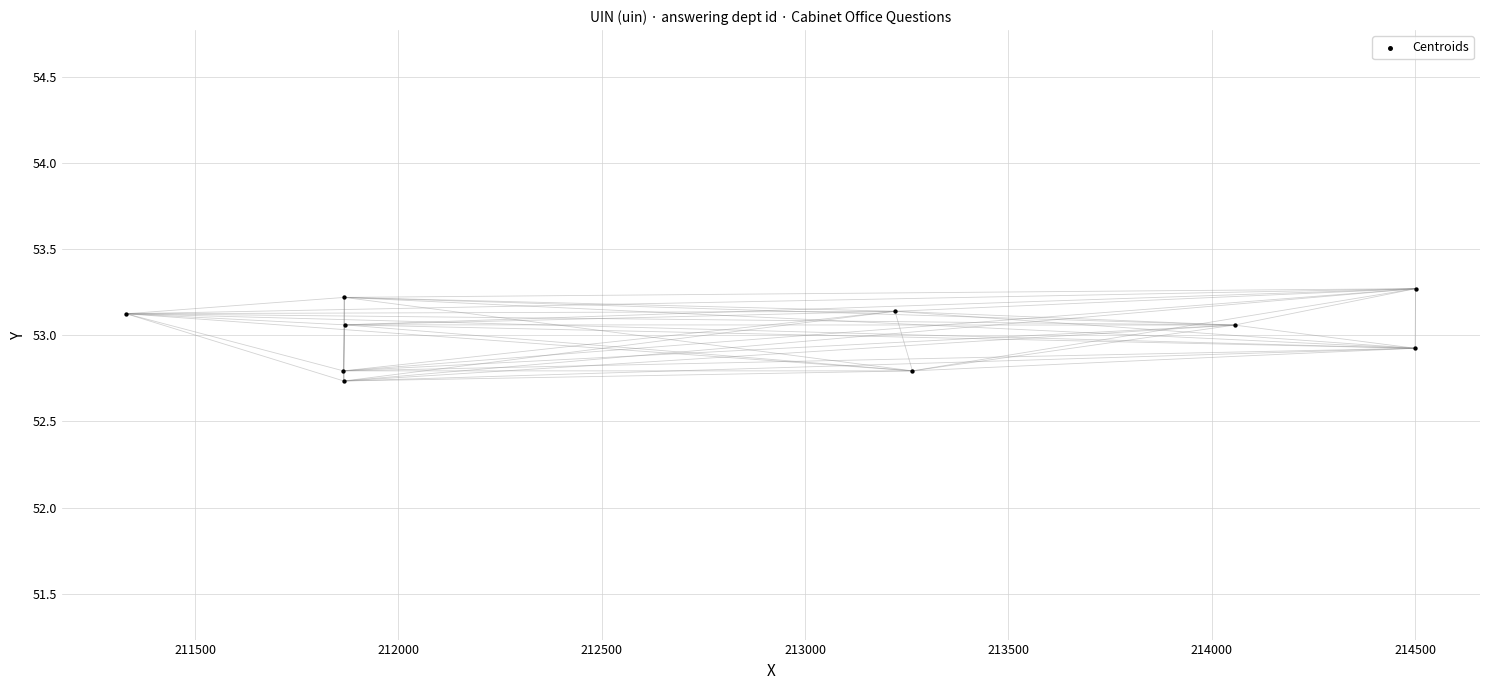

What is the range of X values (max minus min)?

3170.0